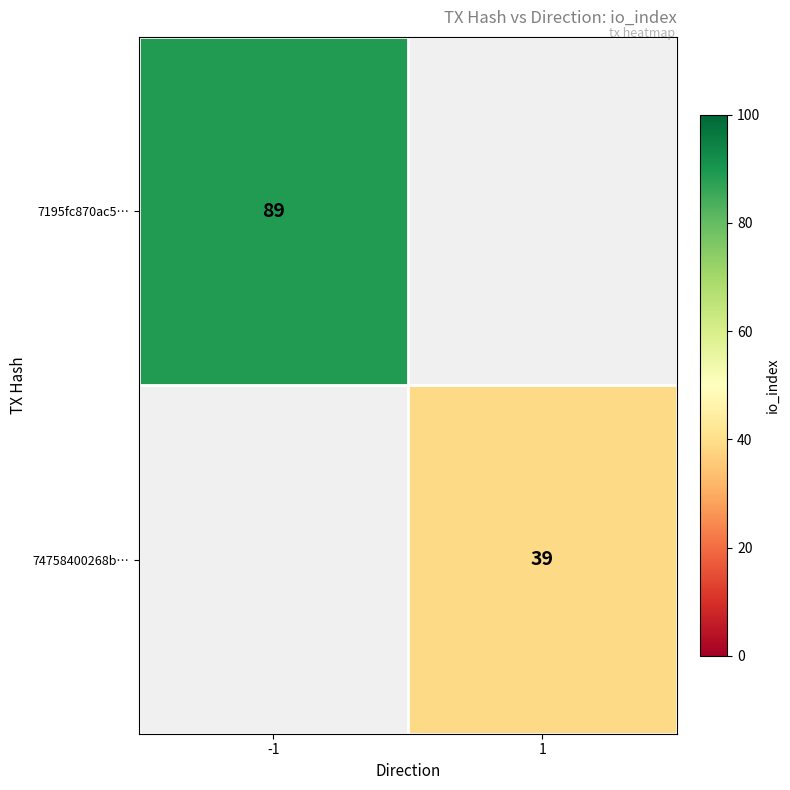

Between 1 and -1, which is larger?

-1